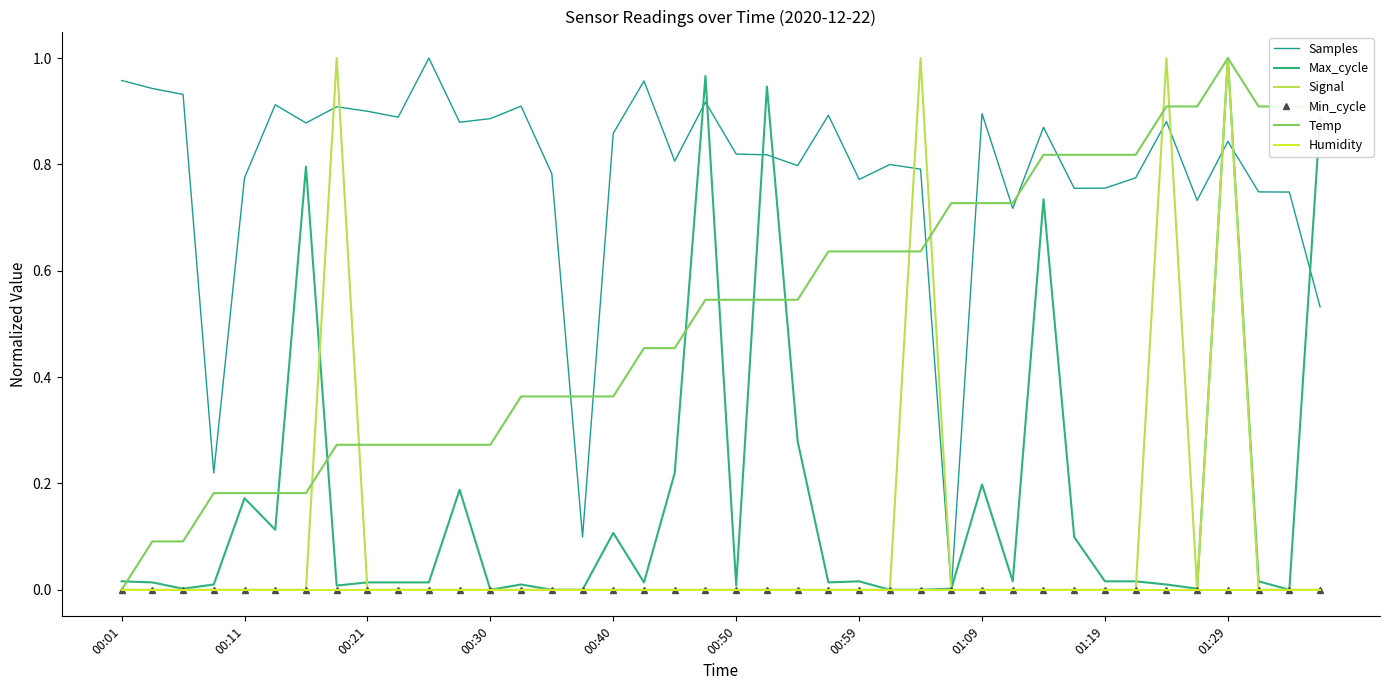

What are all the series names shown in the legend?

Samples, Max_cycle, Signal, Min_cycle, Temp, Humidity